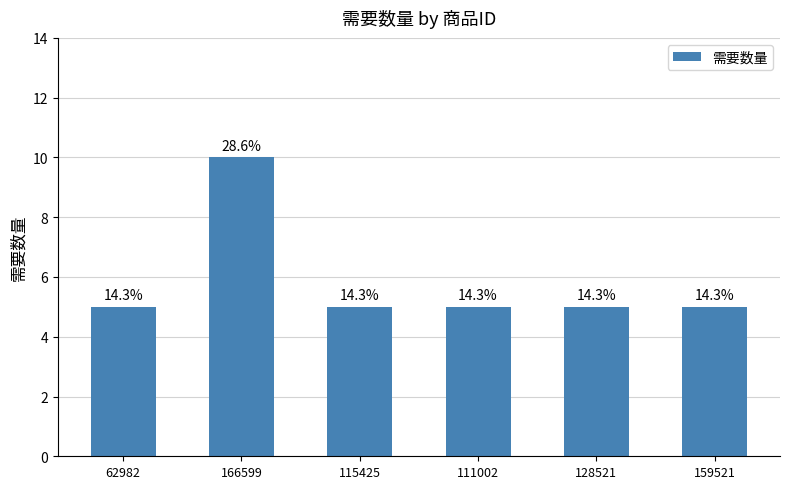

Are the bars horizontal?

No